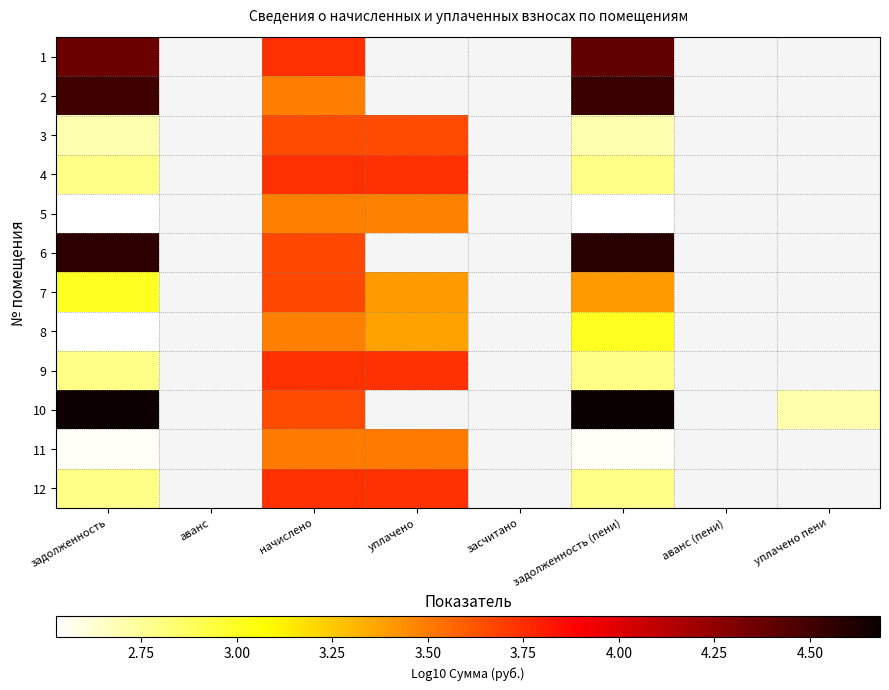

What is the spread (max minus min) of values at задолженность?

2.1